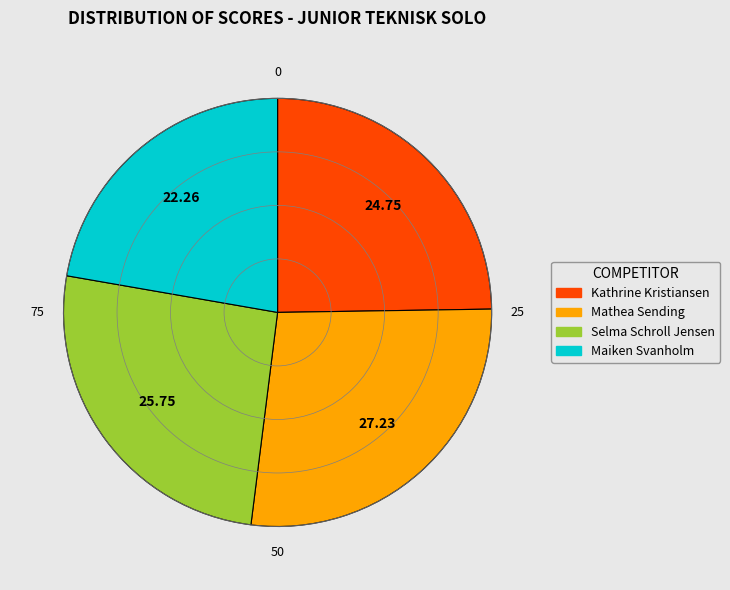

Combined, do Mathea Sending and Kathrine Kristiansen account for over 50%?

Yes